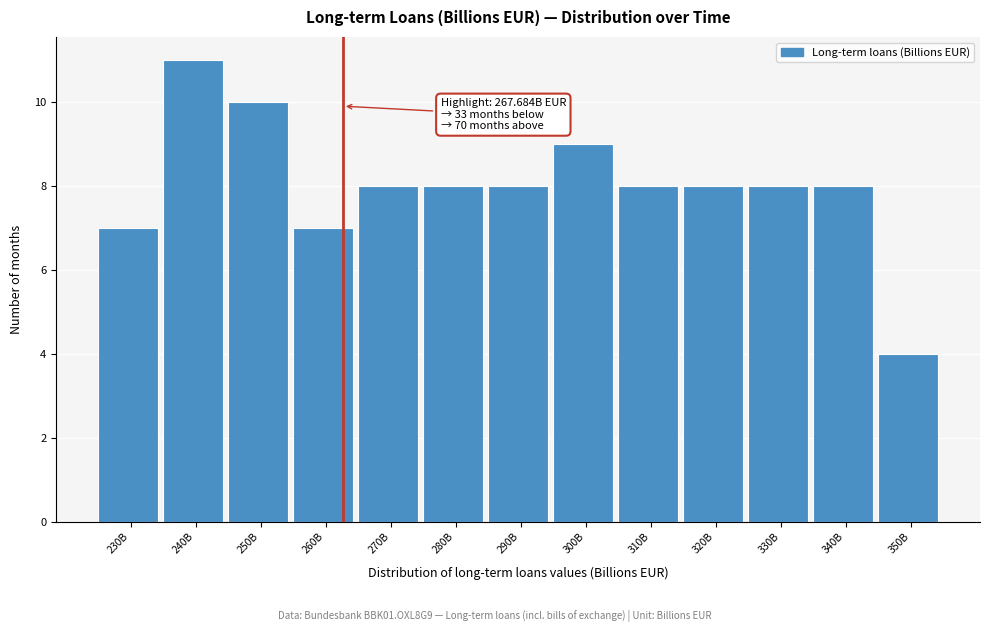

Reading left to right, transcribe all the data shown in this chart.

7	11	10	7	8	8	8	9	8	8	8	8	4